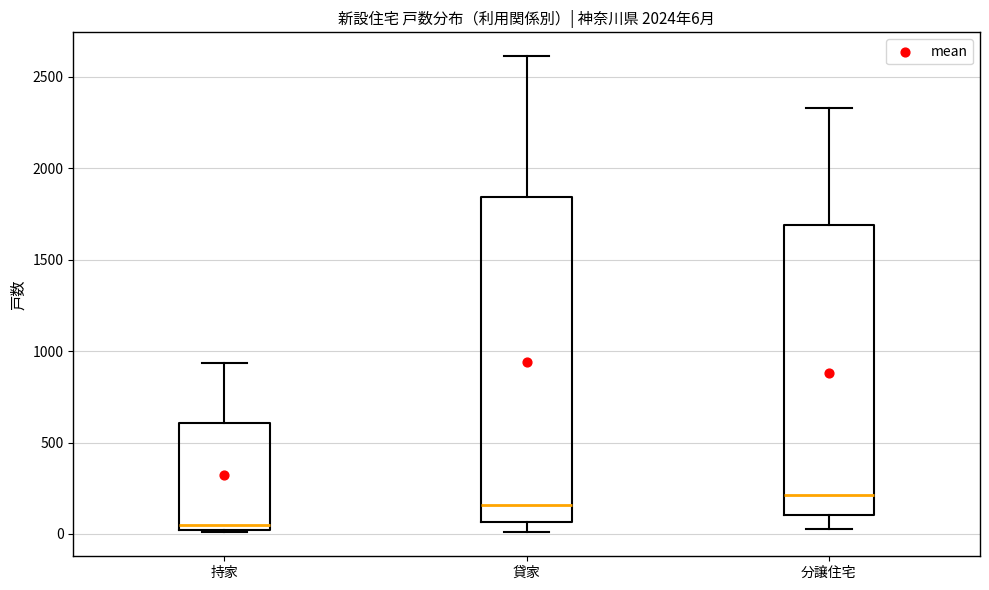

Which box has the highest median line?

分譲住宅